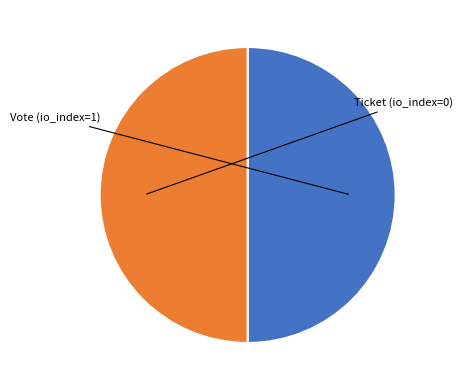

Count the number of slices in the pie.

2